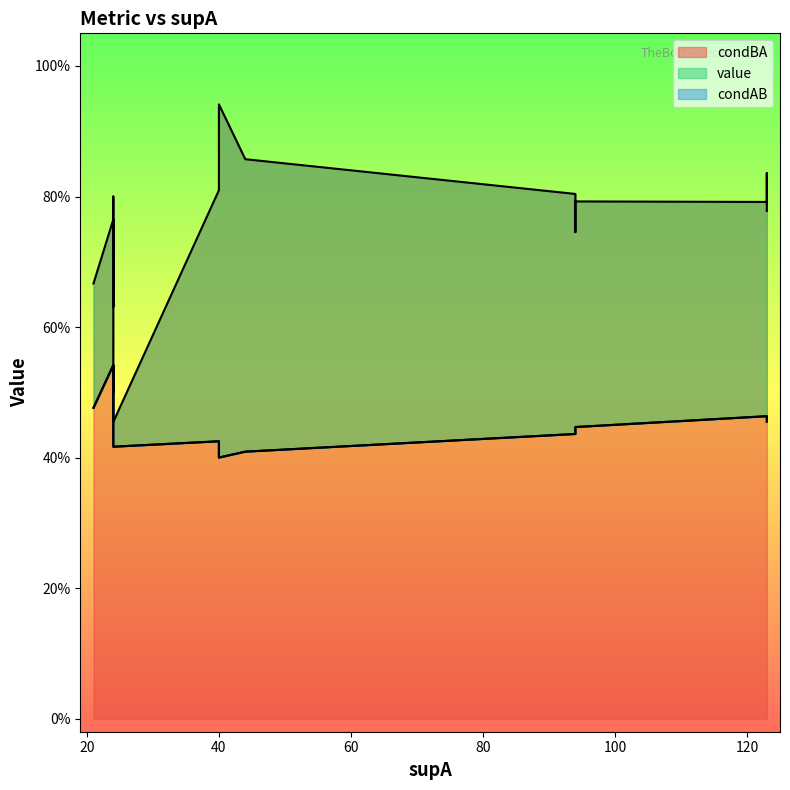

What is the greatest value displayed?

0.9